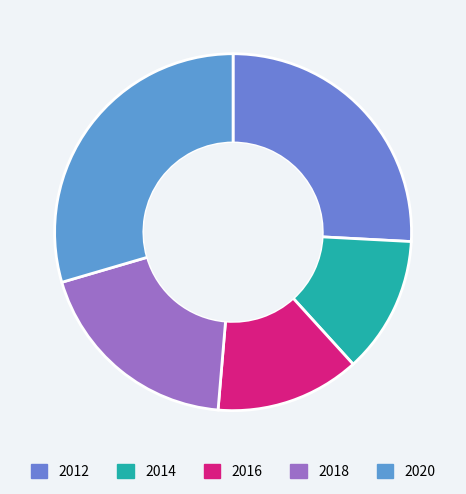

To the nearest percent, what percentage of the pie is 2014?

12%